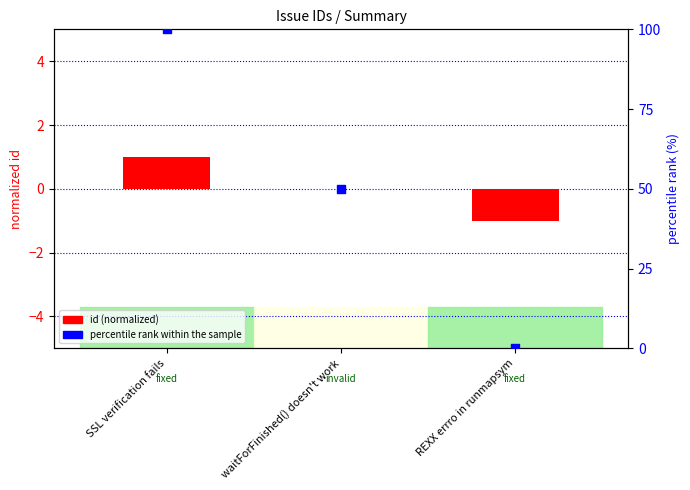

Which series has the widest spread of Y values?

percentile rank within the sample